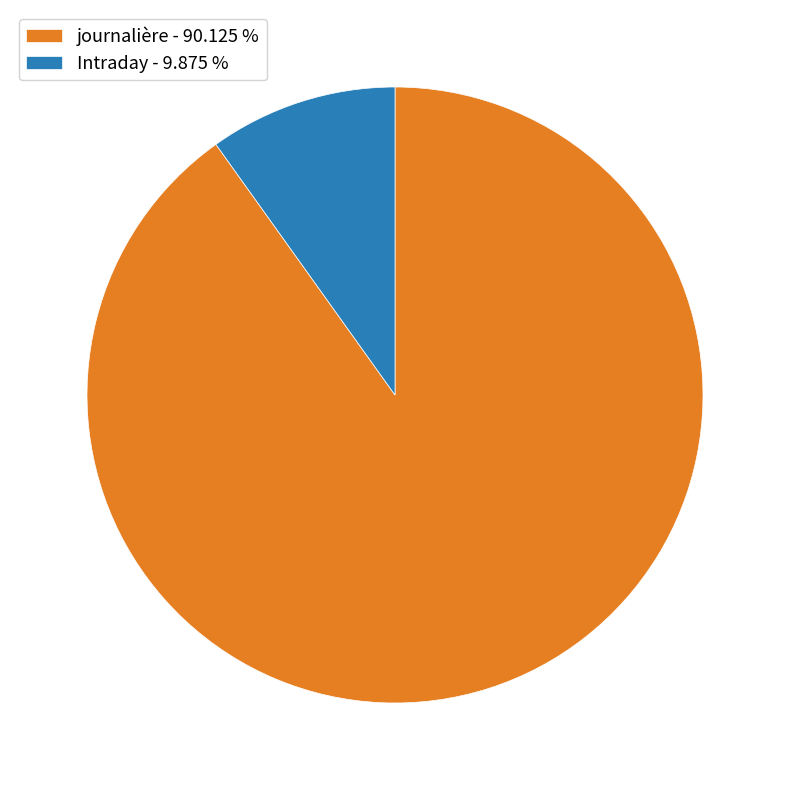

Does any single category account for the majority?

Yes